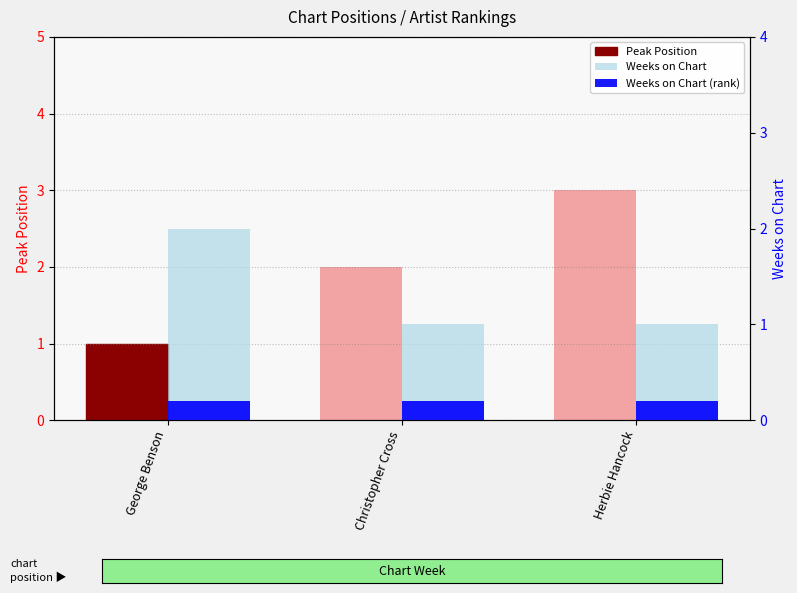

Reading left to right, extract all data points from this chart.

Peak Position: George Benson=1.0	Christopher Cross=2.0	Herbie Hancock=3.0
Weeks on Chart: George Benson=2.0	Christopher Cross=1.0	Herbie Hancock=1.0
Weeks on Chart (rank): George Benson=0.2	Christopher Cross=0.2	Herbie Hancock=0.2